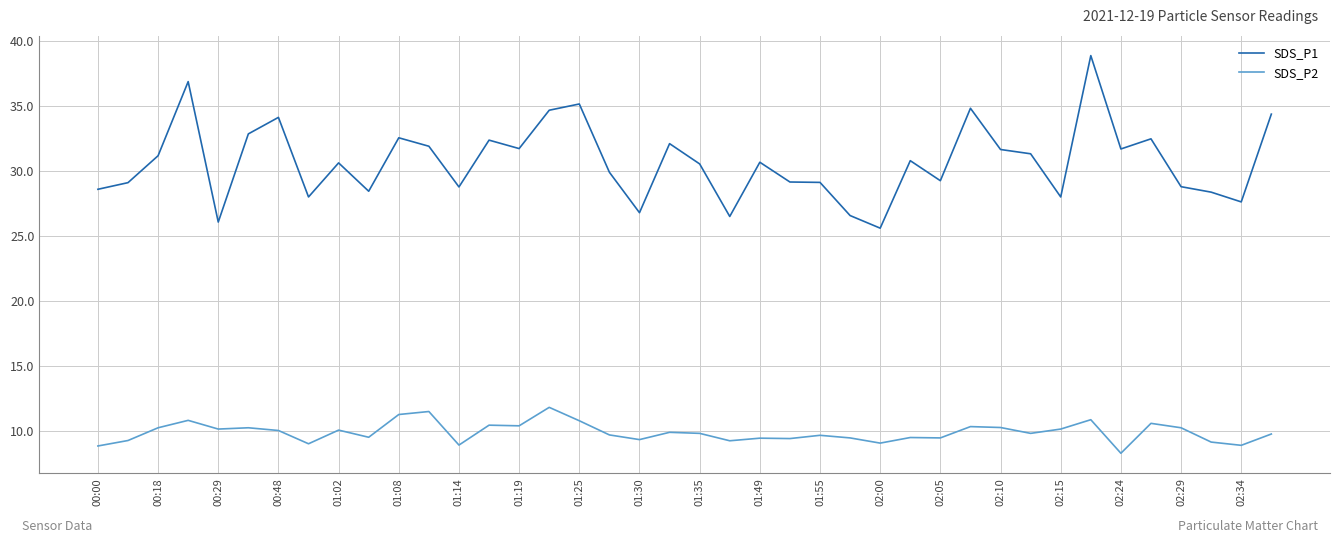

What is the maximum value for SDS_P2?

11.8